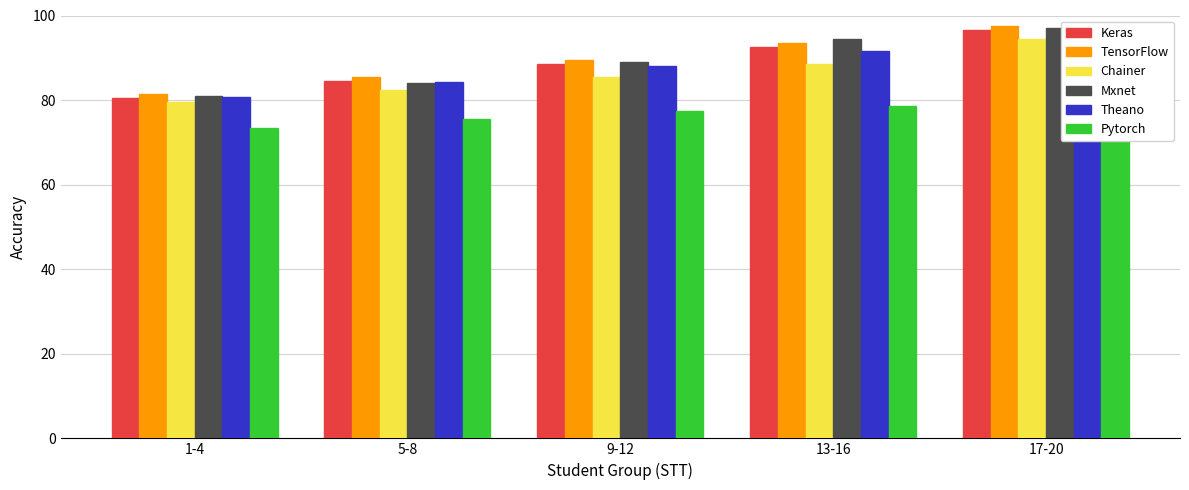

Is the value of Keras at 5-8 greater than the value of TensorFlow at 9-12?

No